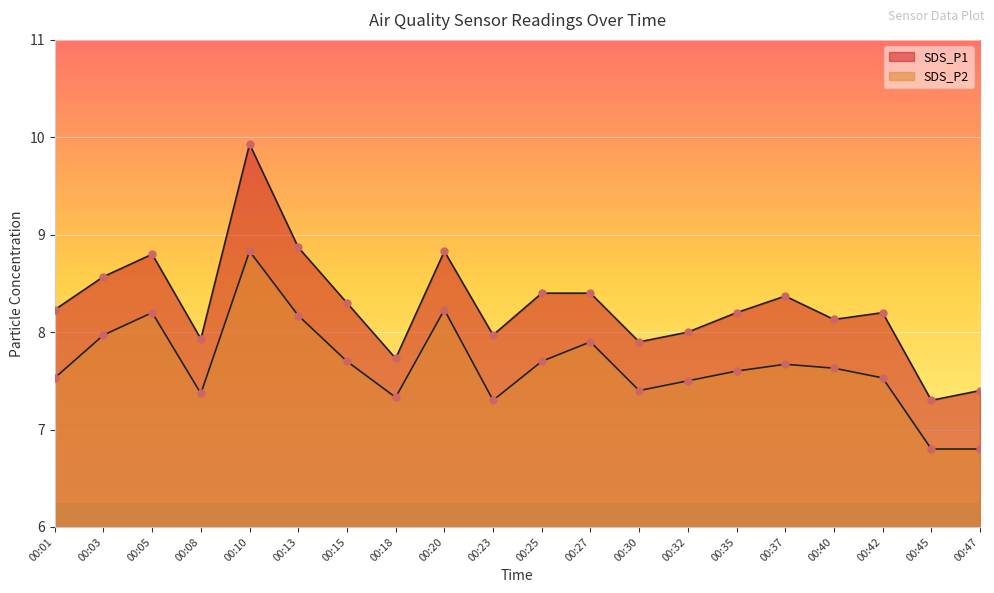

What is the total value across all series at 00:15?

16.0